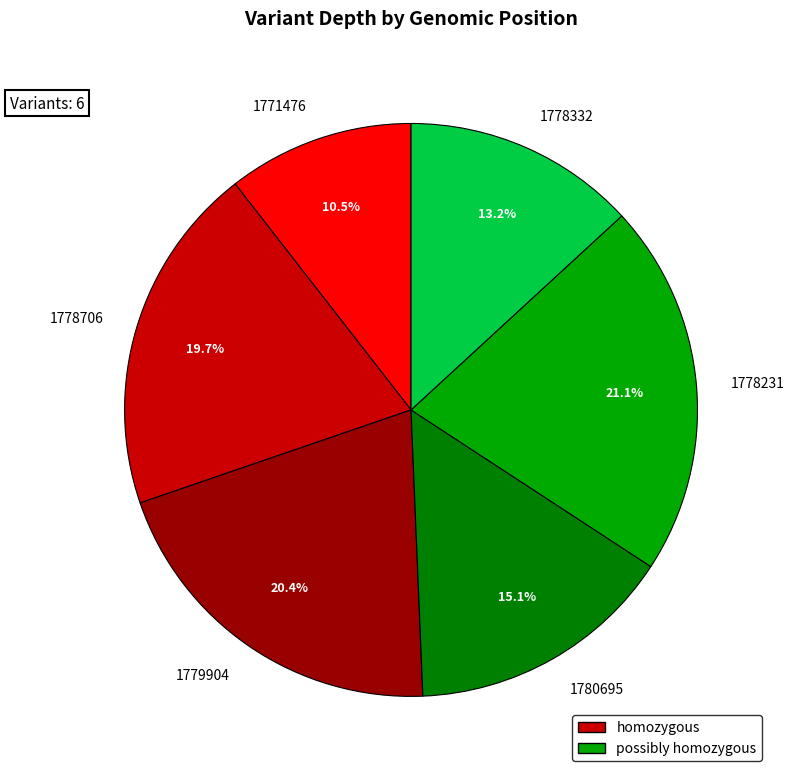

Rank the categories by value from lowest to highest.

1771476, 1778332, 1780695, 1778706, 1779904, 1778231